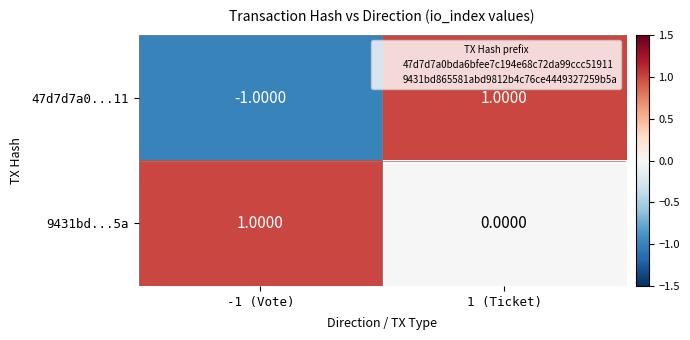

How many series are shown in this chart?

2